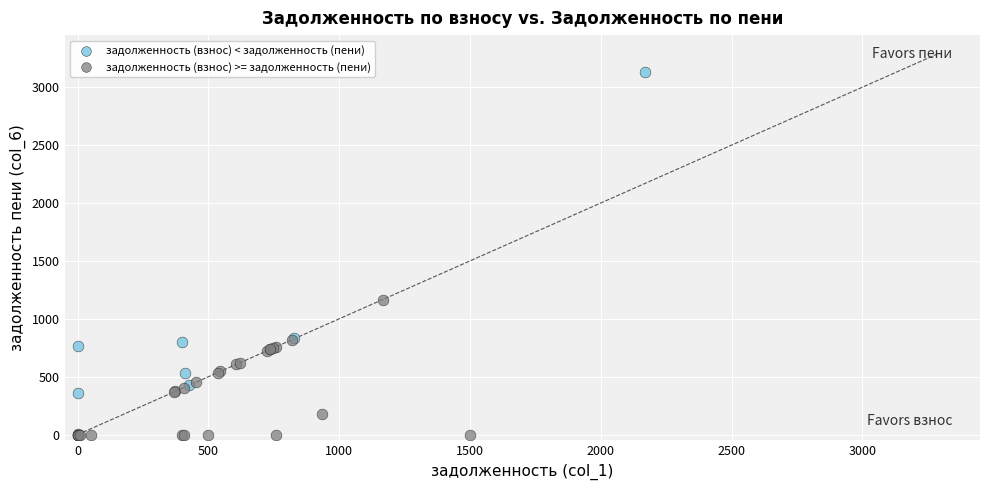

Which series reaches the maximum Y coordinate?

задолженность (взнос) < задолженность (пени)